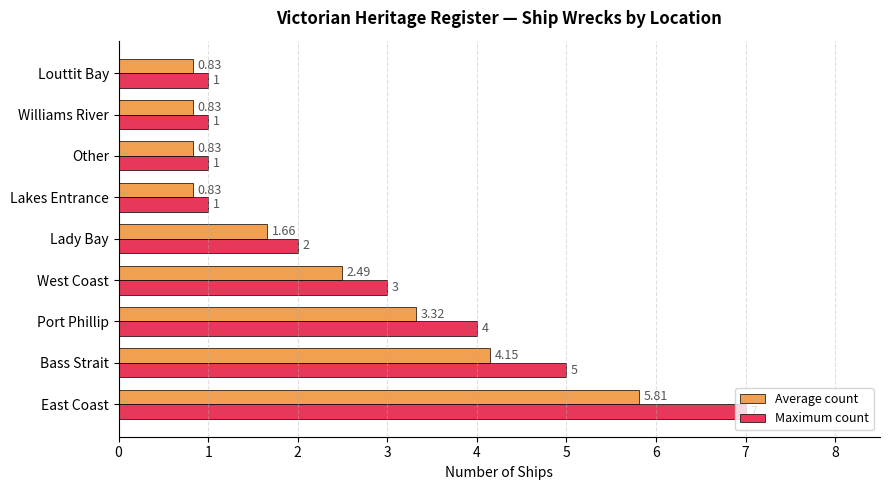

At which label is Average count closest to 3?

Port Phillip